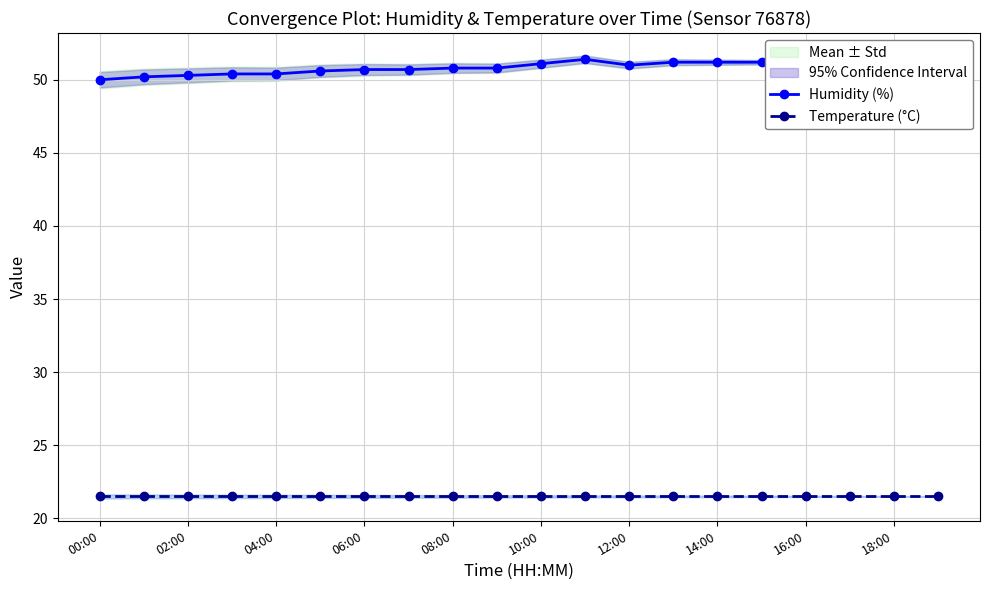

What is the difference between the maximum and minimum values in the Humidity (%) series?

1.5